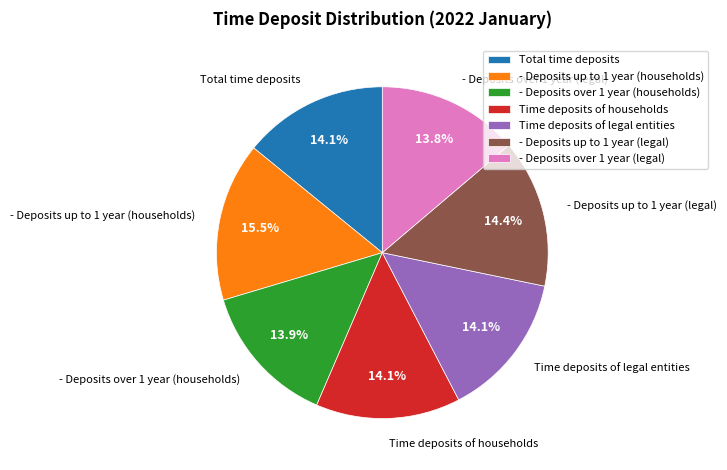

True or false: - Deposits over 1 year (households) accounts for 21% of the total.

False